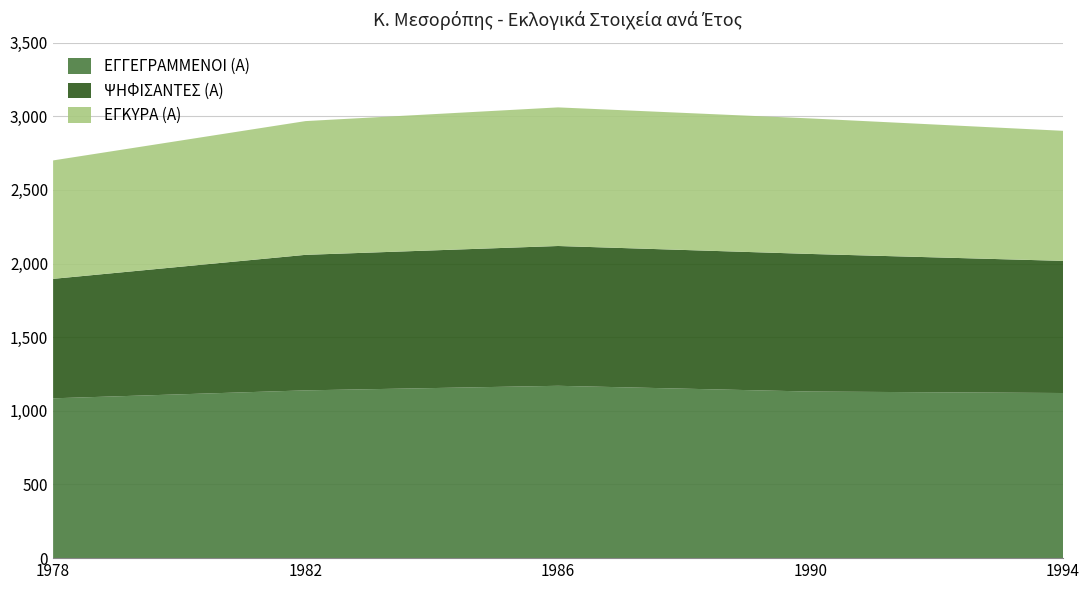

Reading left to right, transcribe all the data shown in this chart.

ΕΓΓΕΓΡΑΜΜΕΝΟΙ (Α): 1978=1085	1982=1139	1986=1170	1990=1131	1994=1121
ΨΗΦΙΣΑΝΤΕΣ (Α): 1978=811	1982=920	1986=949	1990=934	1994=897
ΕΓΚΥΡΑ (Α): 1978=804	1982=908	1986=941	1990=920	1994=883